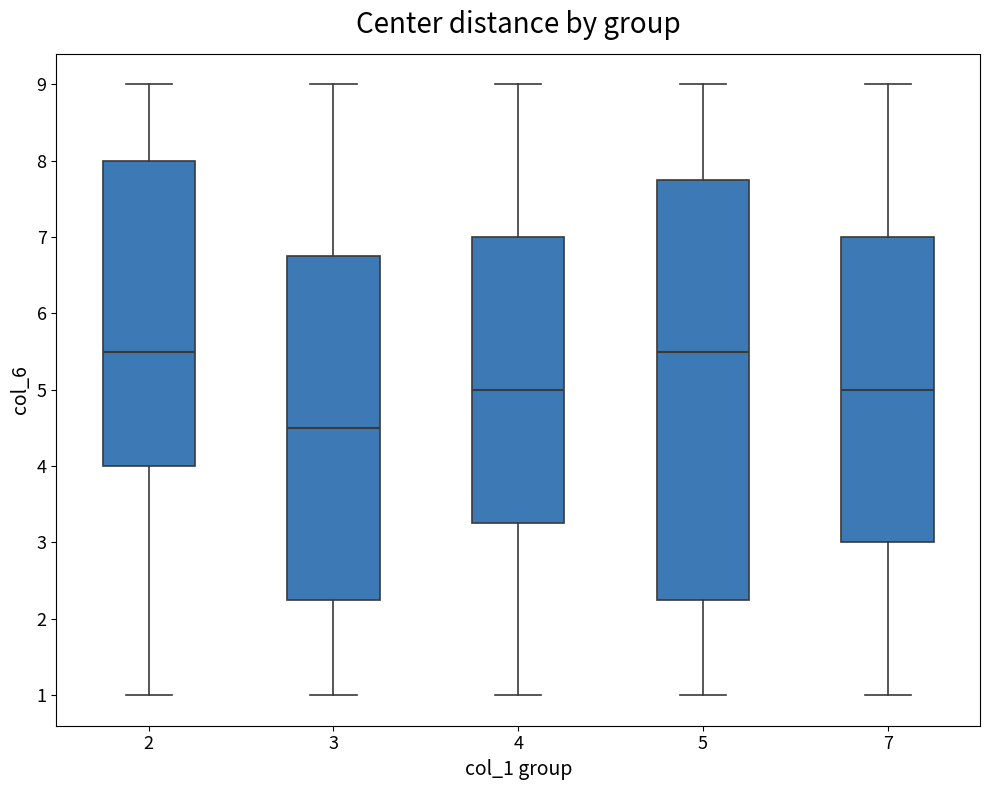

Where does the median line of the box at x = 7 sit on the y-axis? The values are not printed on the chart, so give them approximately, as read against the axis.

5.0